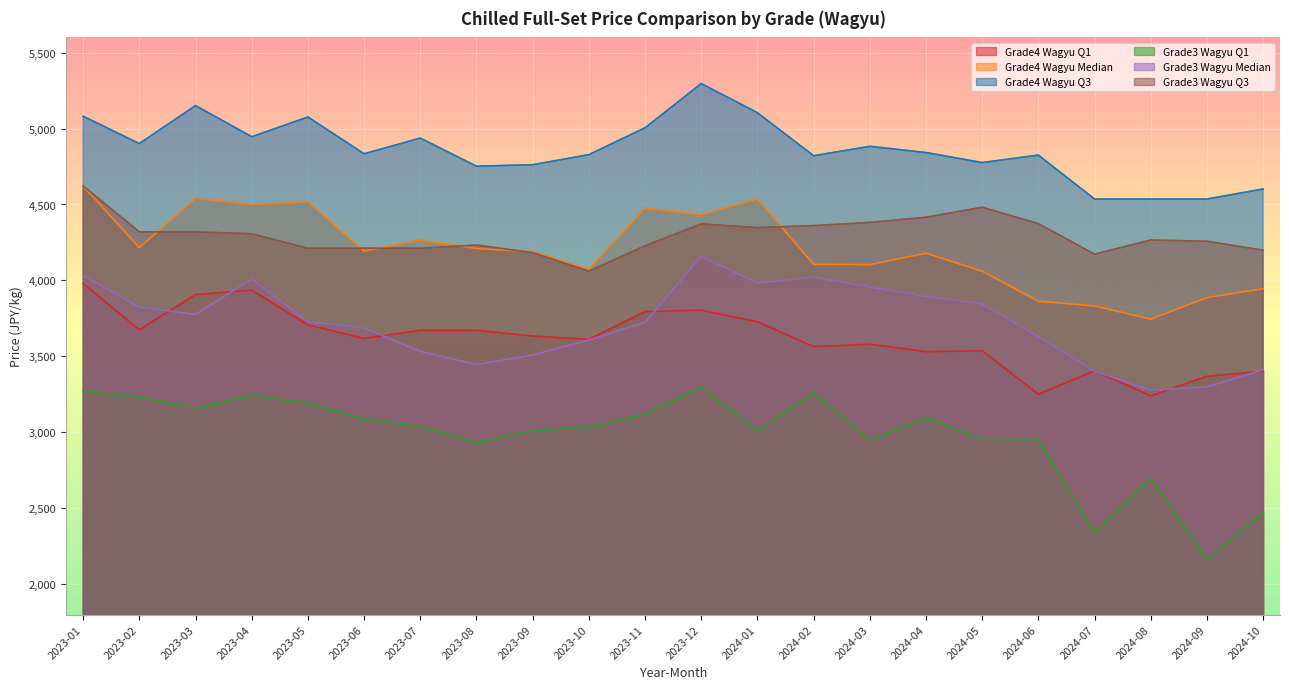

Does the chart display data point markers on the line(s)?

No